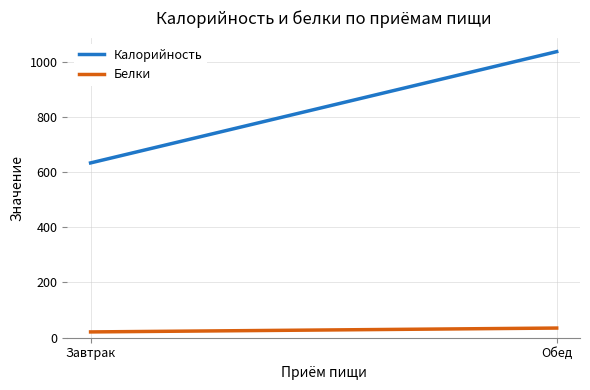

Reading left to right, list all the values displayed in this chart.

Калорийность: Завтрак=633	Обед=1036
Белки: Завтрак=21	Обед=35